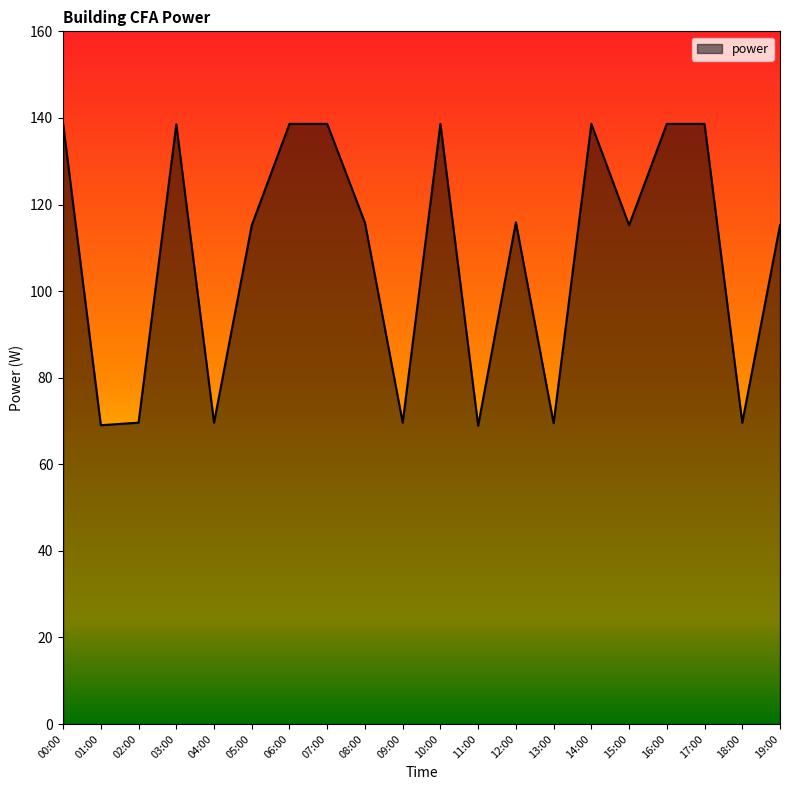

What is the greatest value displayed?

138.6